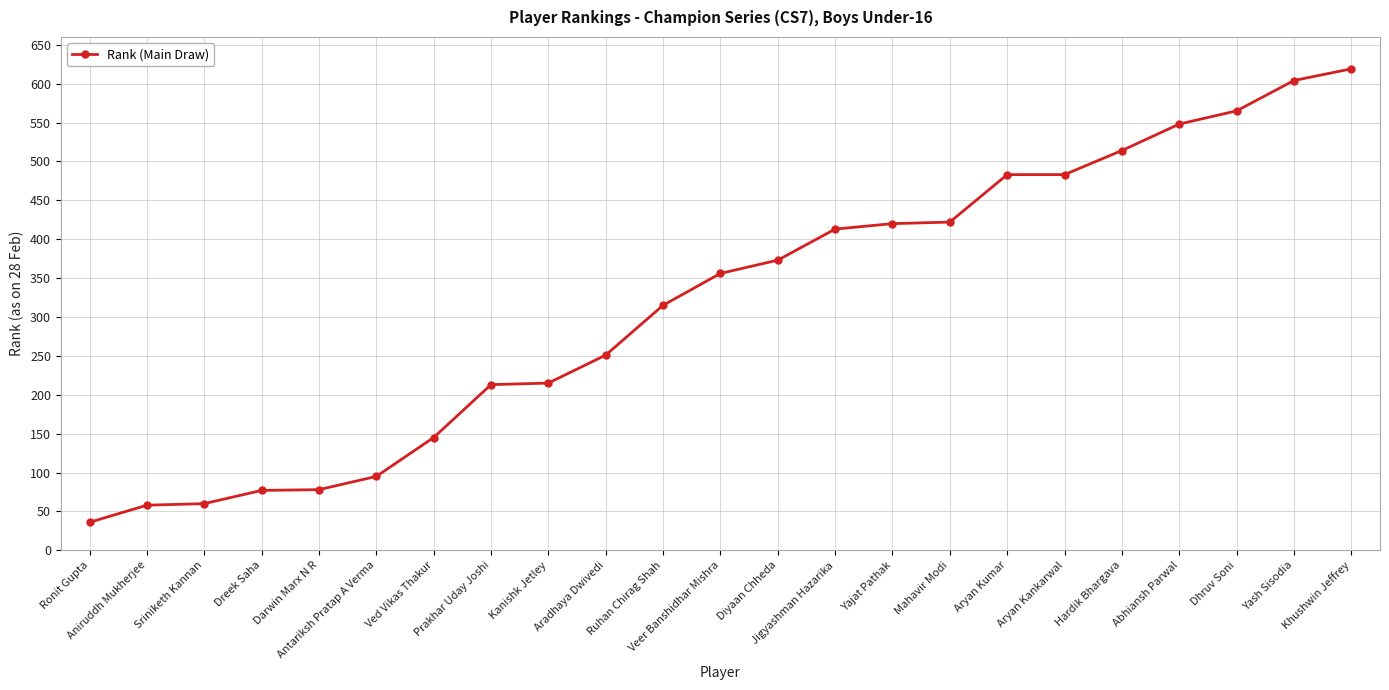

Where is the data nearest to the value 327?

Ruhan Chirag Shah